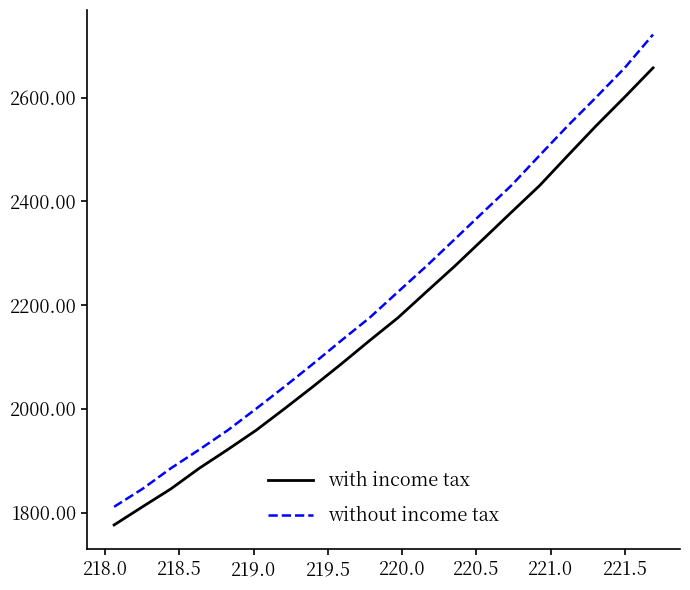

What is the difference between the second highest and second lowest values in the with income tax series?

789.9